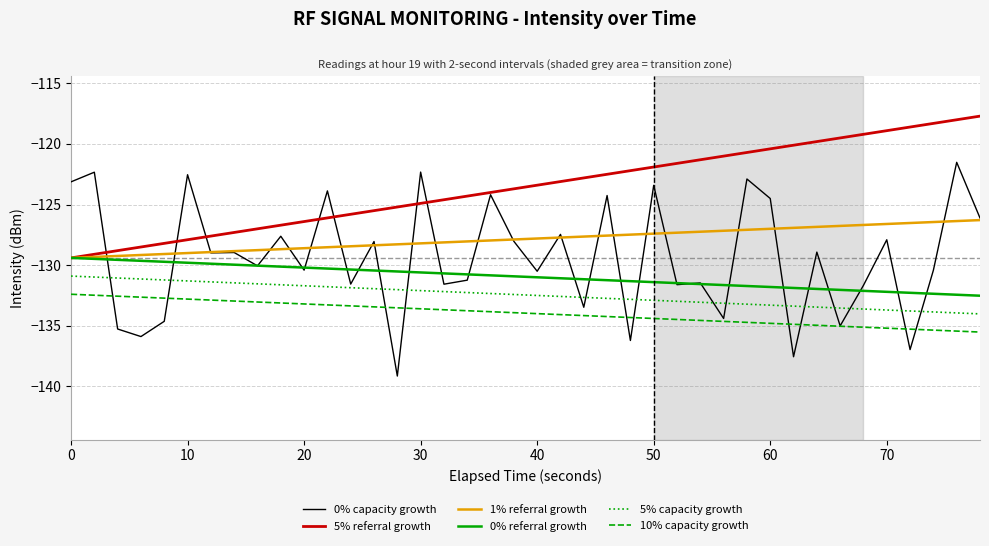

What is the maximum value shown in the chart?

-117.7